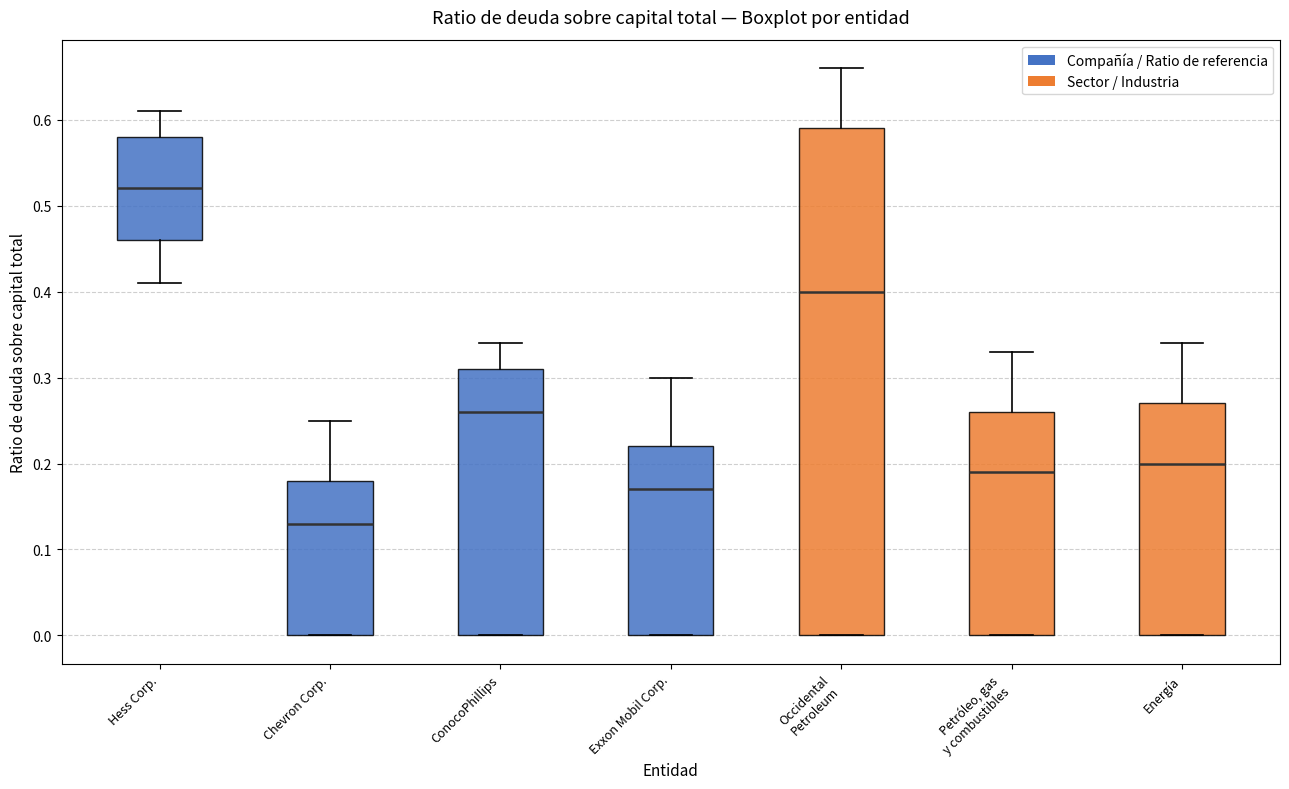

Reading left to right, read every box against the y-axis: the position of its median line, the range the box covers, and the ends of its whiskers. The values are not printed on the chart, so give them approximately, as read against the axis.

Hess Corp.: median 0.52, box 0.46 to 0.58, whiskers 0.41 to 0.61
Chevron Corp.: median 0.13, box 0.00 to 0.18, whiskers 0.00 to 0.25
ConocoPhillips: median 0.26, box 0.00 to 0.31, whiskers 0.00 to 0.34
Exxon Mobil Corp.: median 0.17, box 0.00 to 0.22, whiskers 0.00 to 0.30
Occidental Petroleum: median 0.40, box 0.00 to 0.59, whiskers 0.00 to 0.66
Petróleo, gas y combustibles: median 0.19, box 0.00 to 0.26, whiskers 0.00 to 0.33
Energía: median 0.20, box 0.00 to 0.27, whiskers 0.00 to 0.34